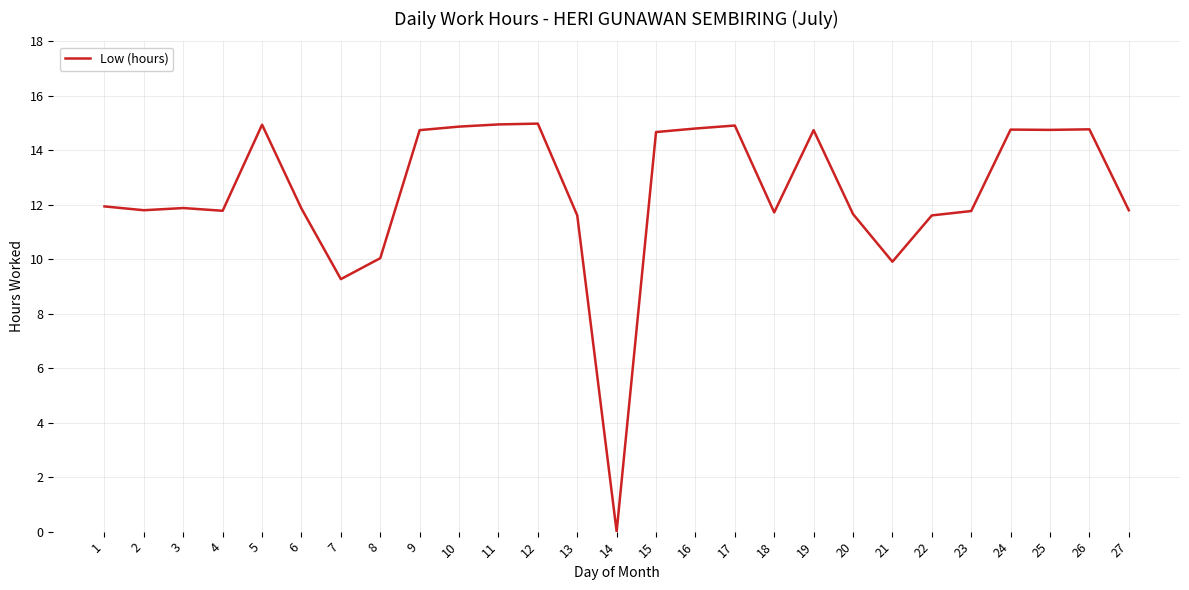

What is the difference between the maximum and minimum values?

15.0